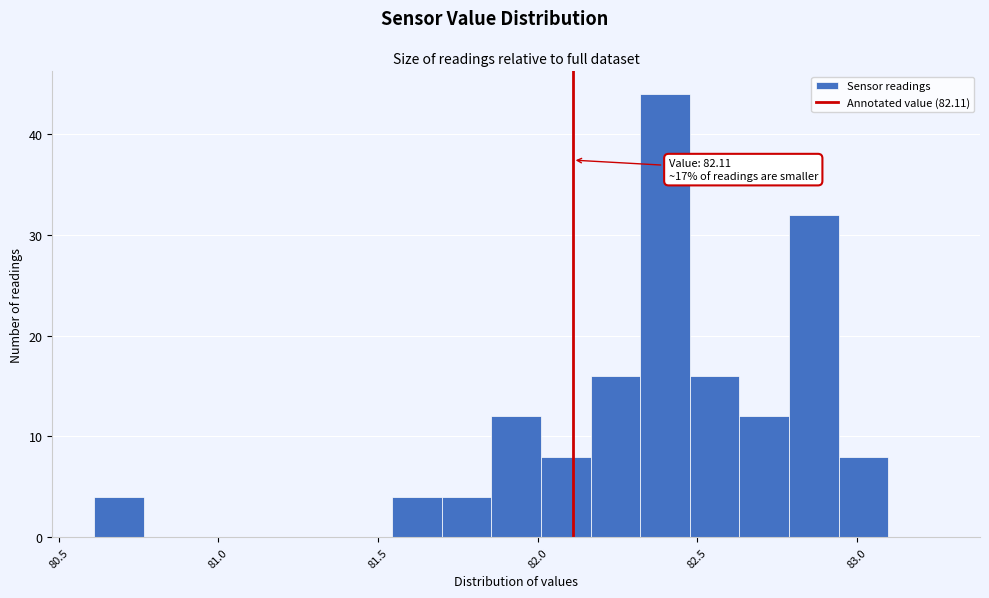

Read against the x-axis, roughly where is the centre of the tallest bar?

82.40